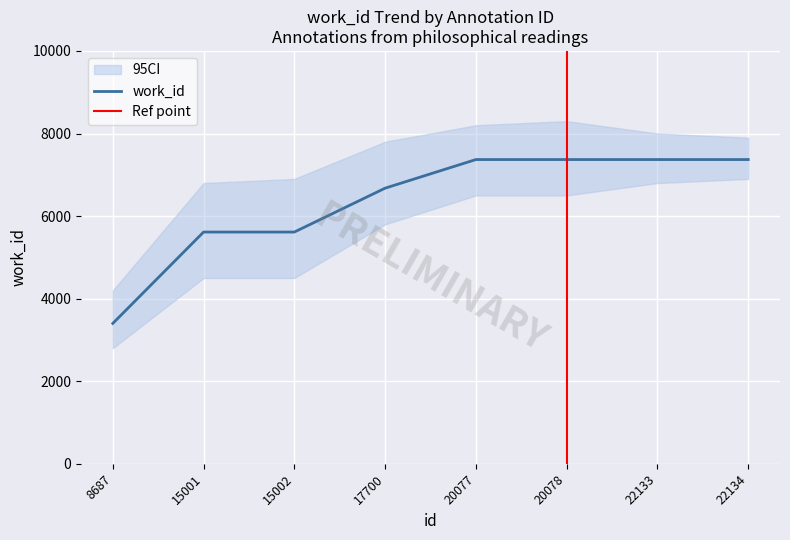

Is it true that the value at 8687 is 5843?

False